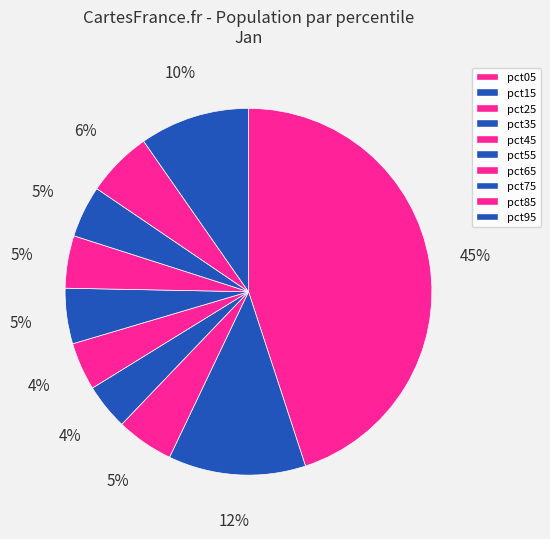

How many slices are in this pie chart?

10